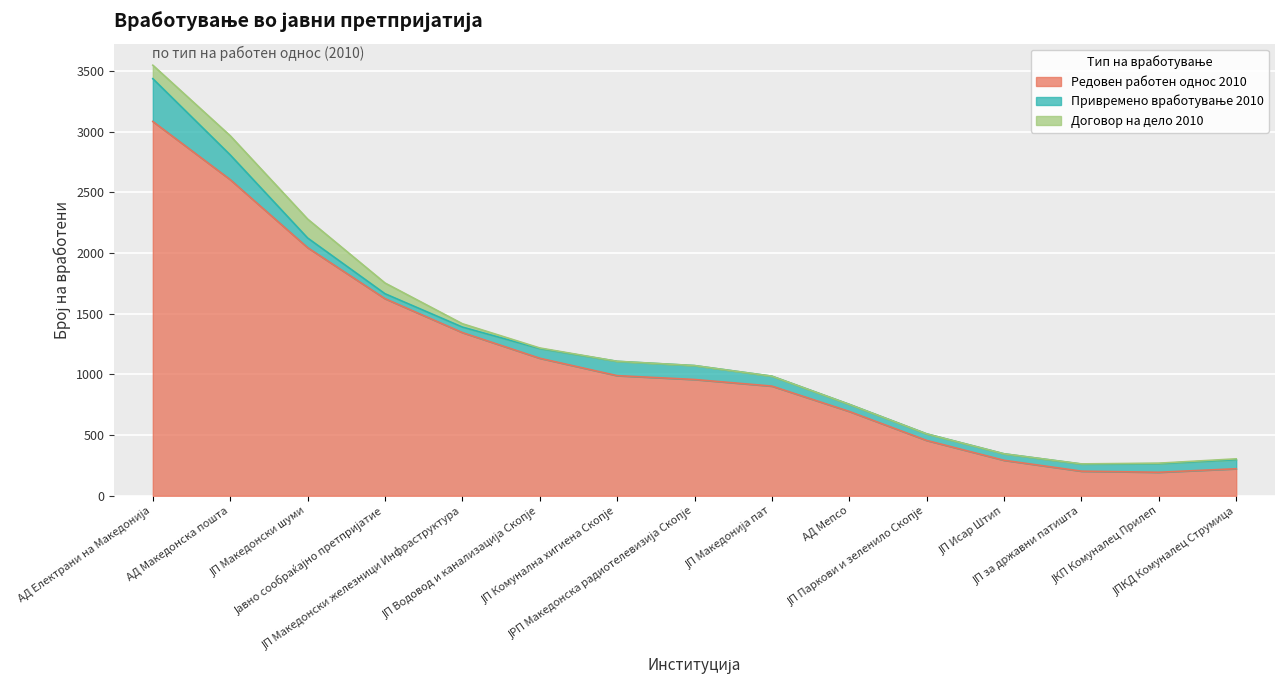

Rank the series at ЈП за државни патишта from highest to lowest value.

Редовен работен однос 2010, Привремено вработување 2010, Договор на дело 2010